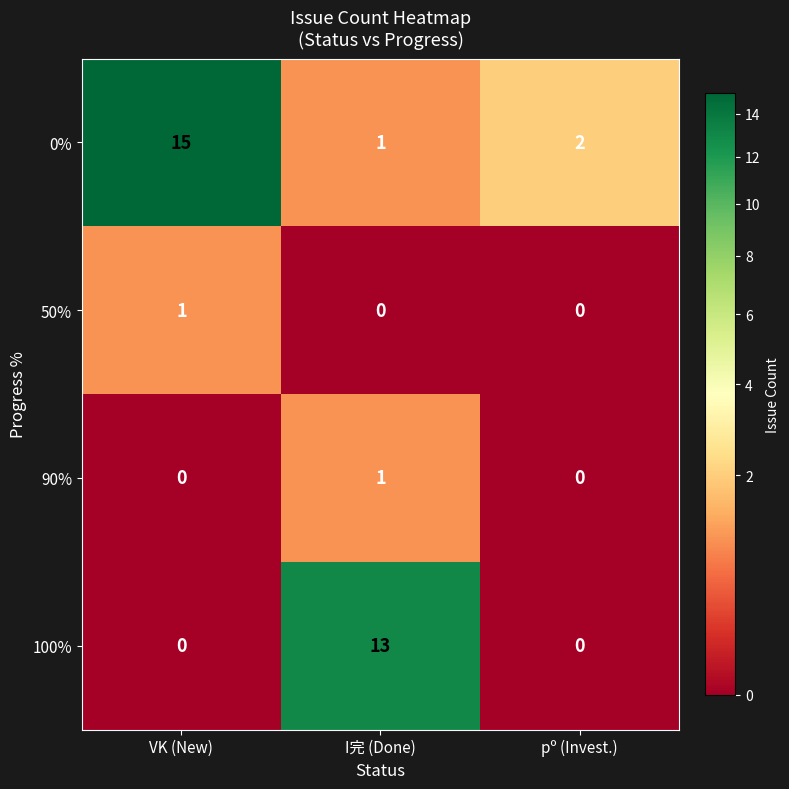

How many series are shown in this chart?

4